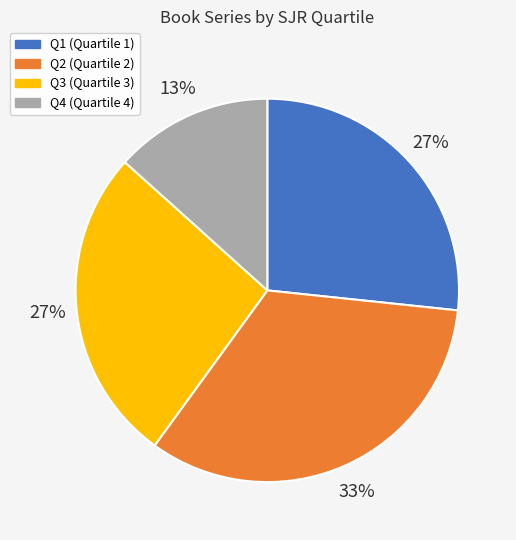

How many segments does this pie chart have?

4